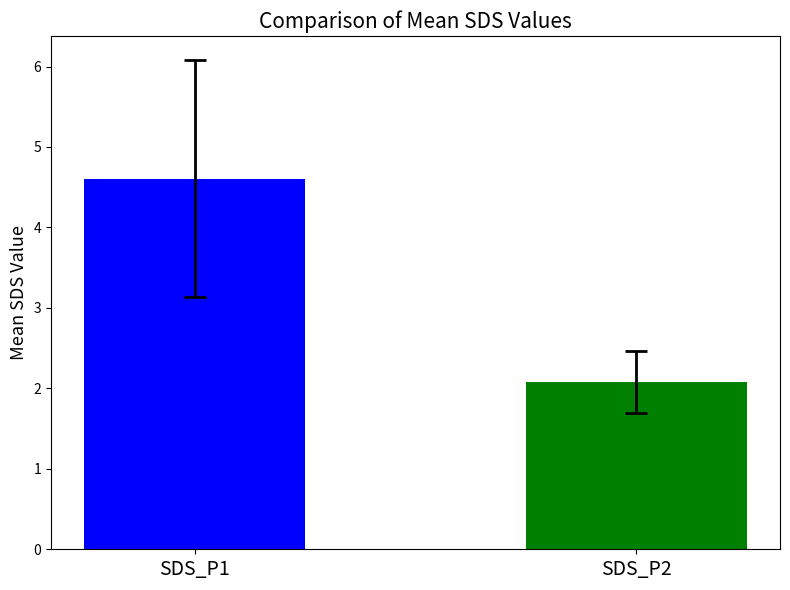

What is the minimum value shown in the chart?

2.1